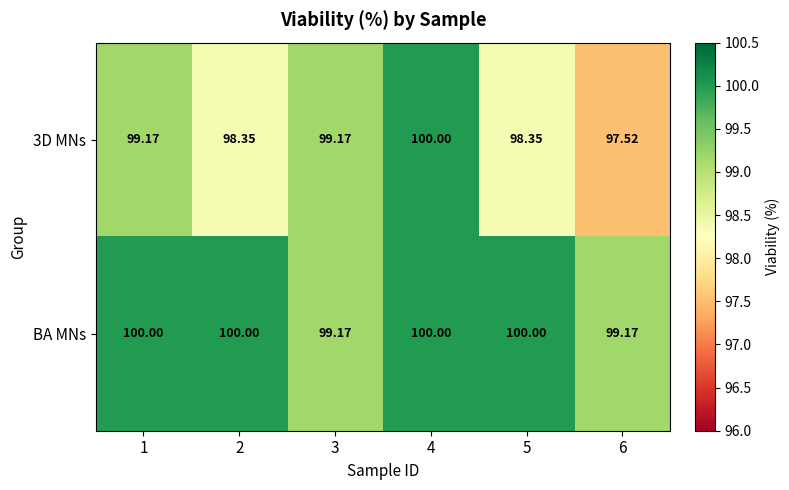

Which series has the largest total across all categories?

BA MNs